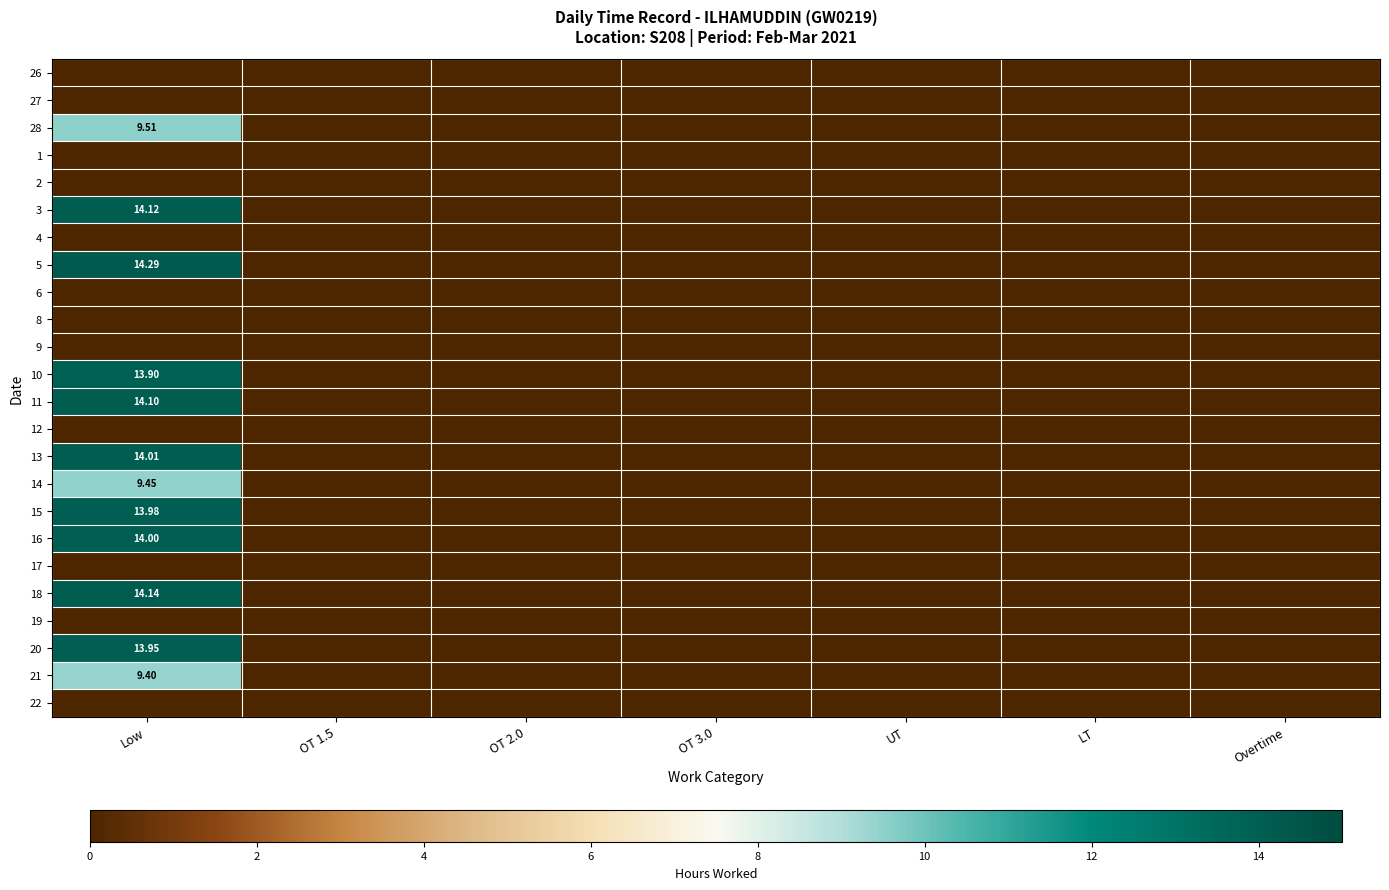

What is the maximum value shown in the chart?

14.3